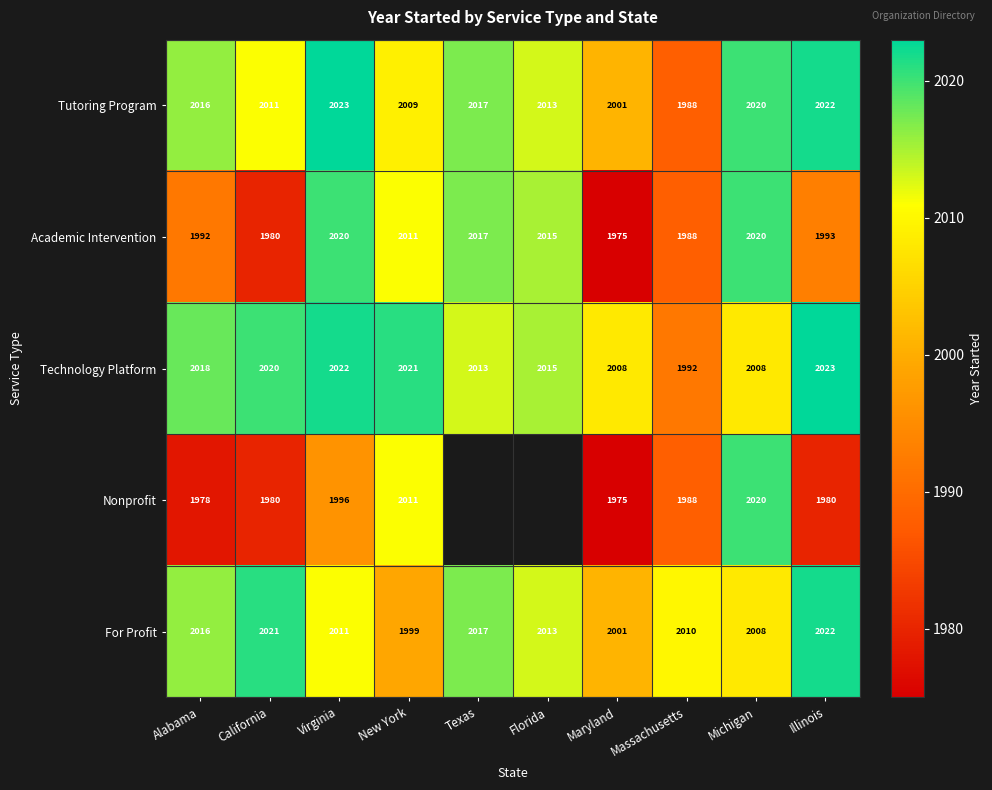

Where is Academic Intervention nearest to the value 1997?

Illinois